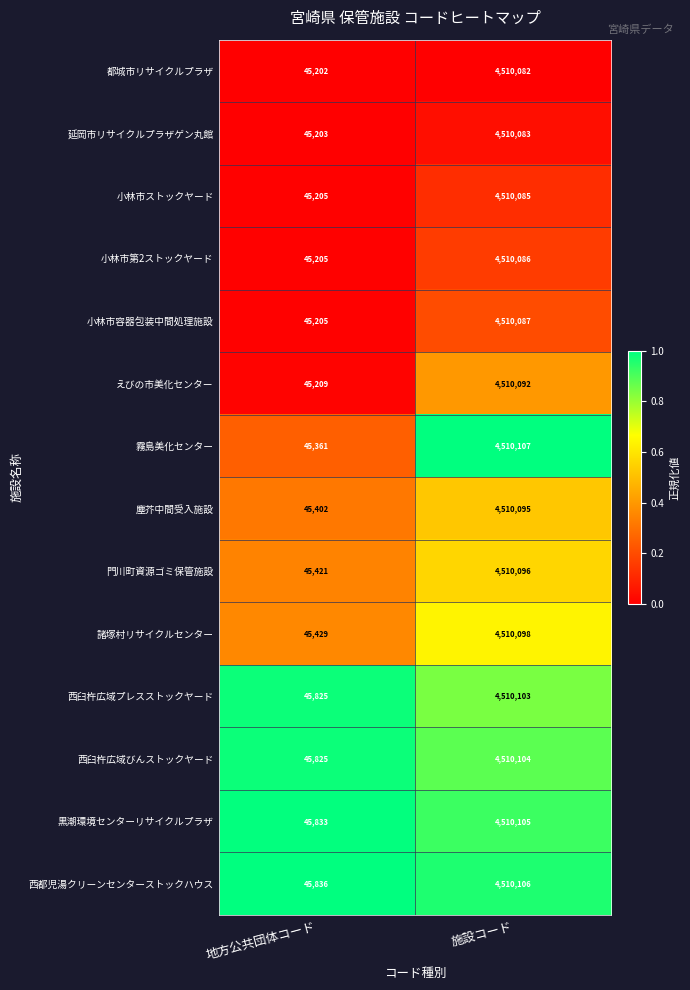

The 延岡市リサイクルプラザゲン丸館 series shows 4510083 at 施設コード. True or false?

True